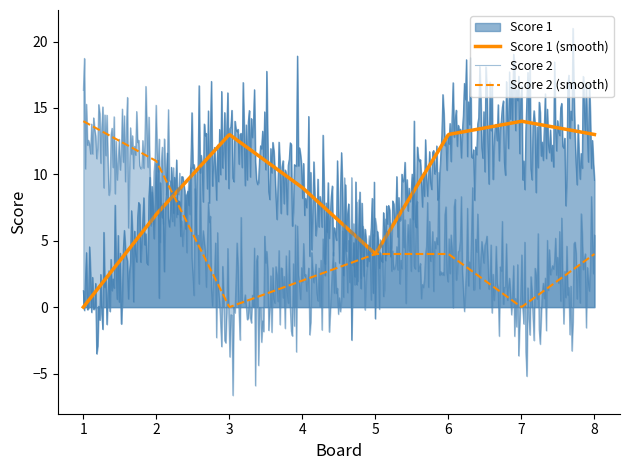

Does the chart have visible grid lines?

No